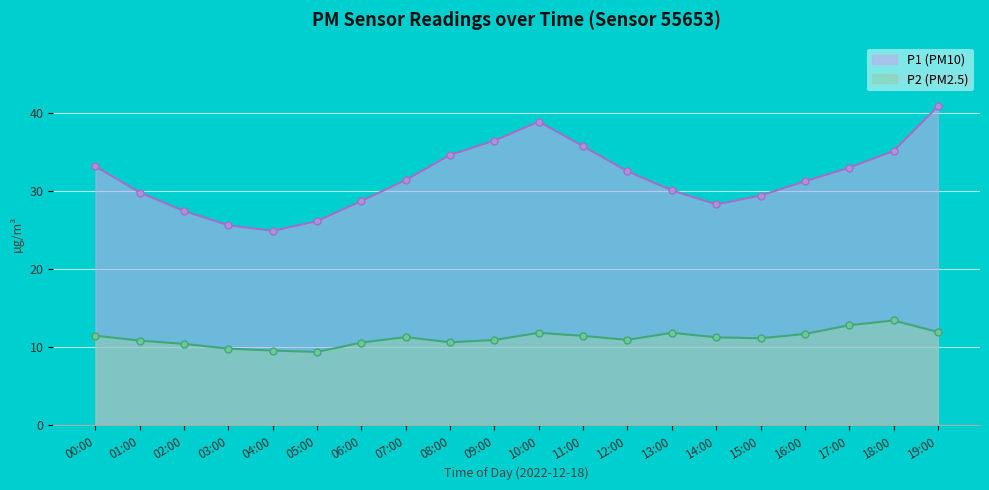

What is the maximum value for P1?

40.9